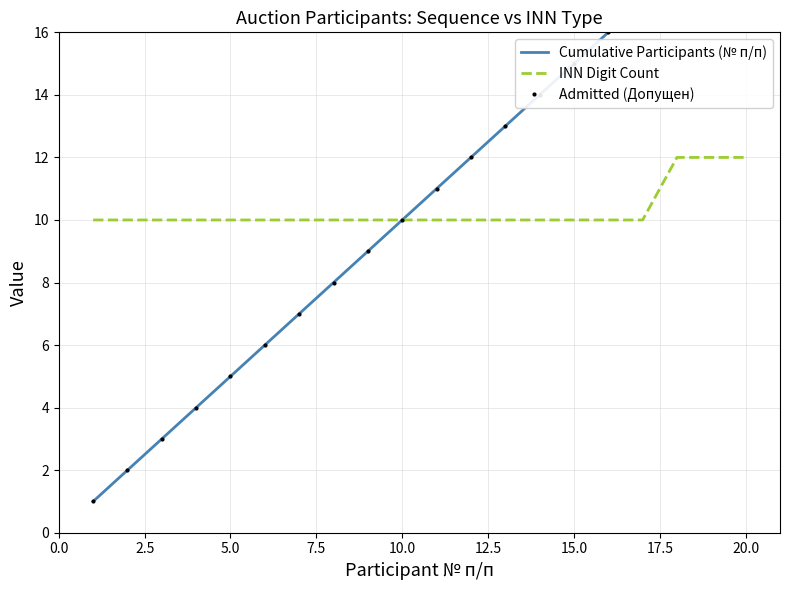

The value of INN Digit Count at 5.0 is 18. True or false?

False